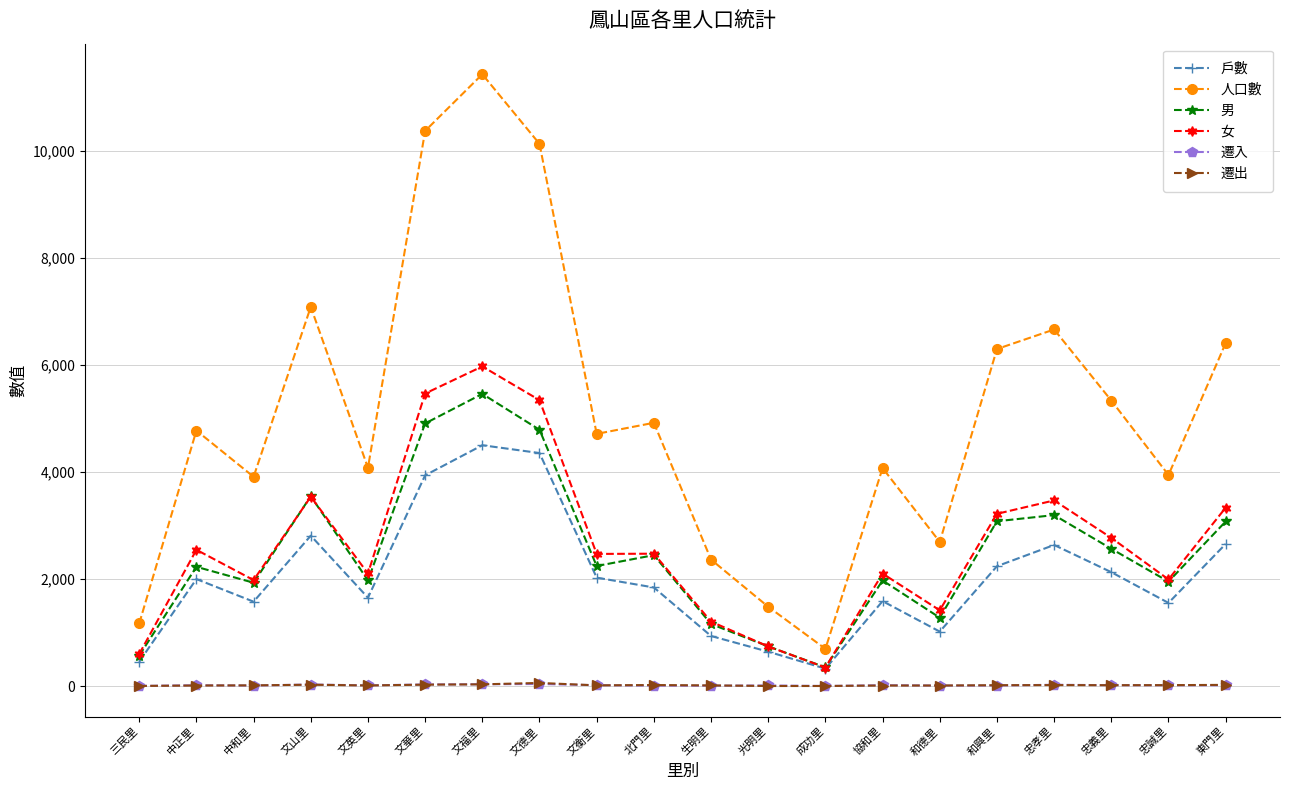

How many data points in 人口數 are less than 4772?

10